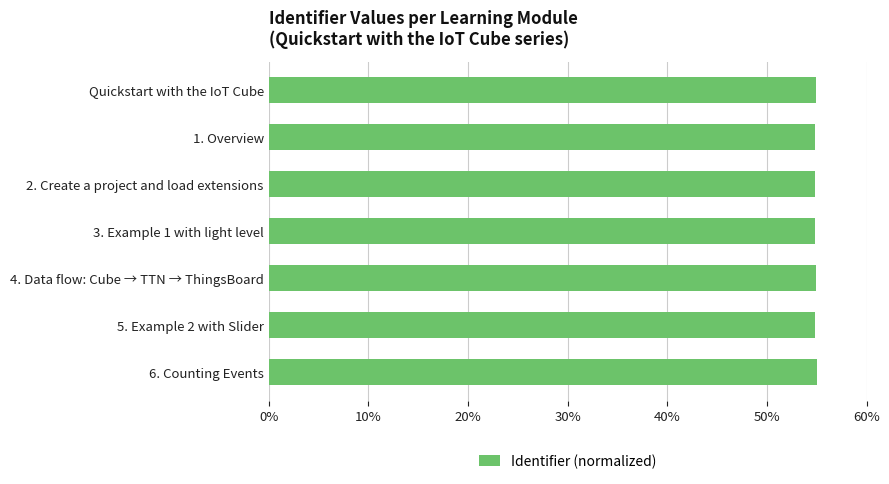

What is the difference between the maximum and second lowest values?

0.1